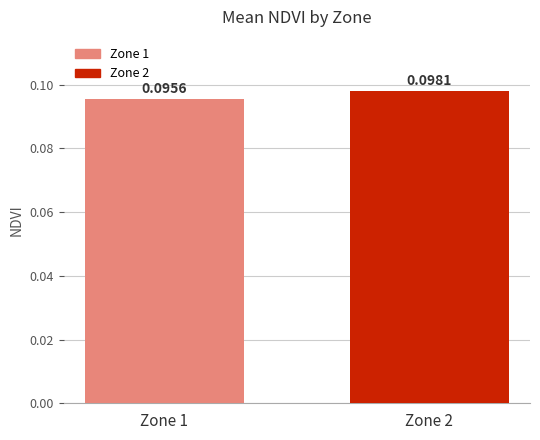

List the series in order of their overall mean, lowest first.

Zone 1, Zone 2